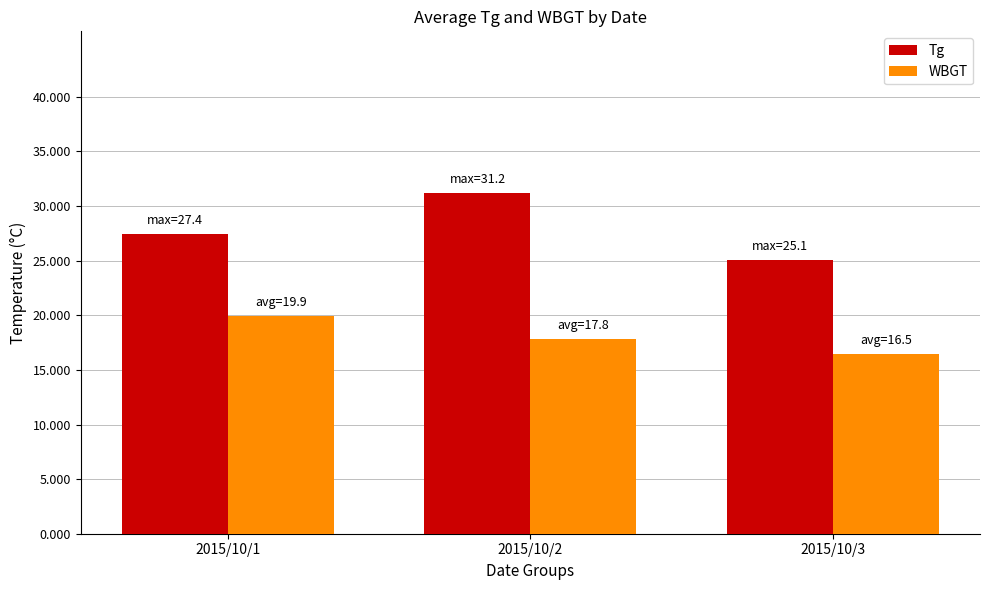

What is the difference between the highest and lowest values at 2015/10/3?

8.6